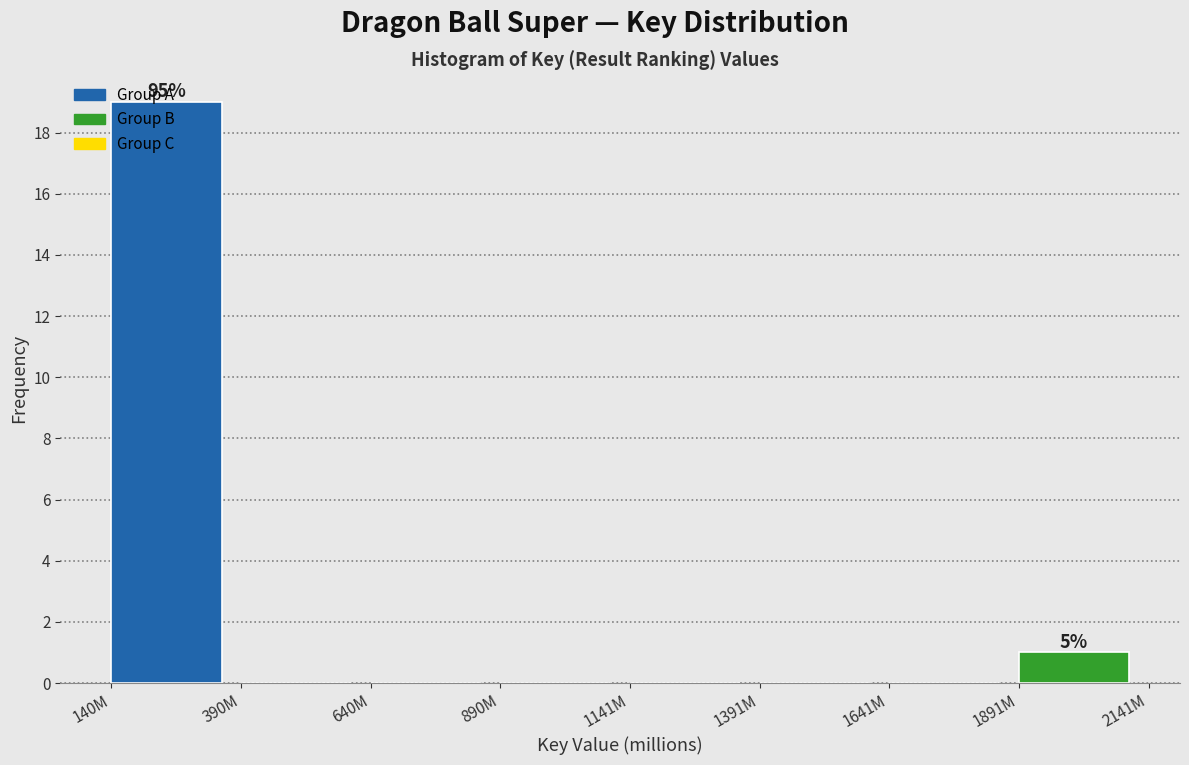

Between 140M and 1391M, which is larger?

140M